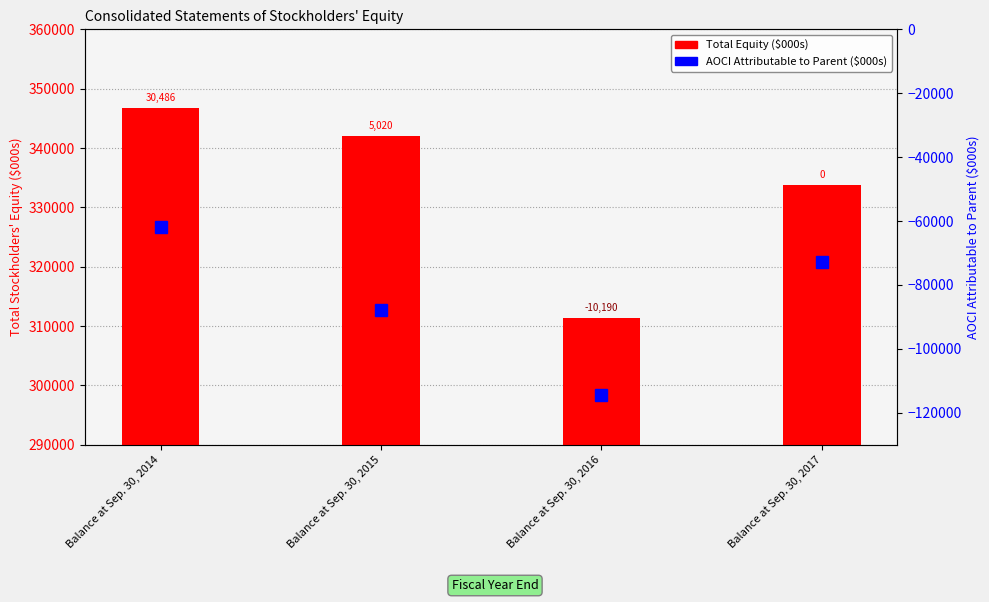

Which series has the largest total across all categories?

Total Equity